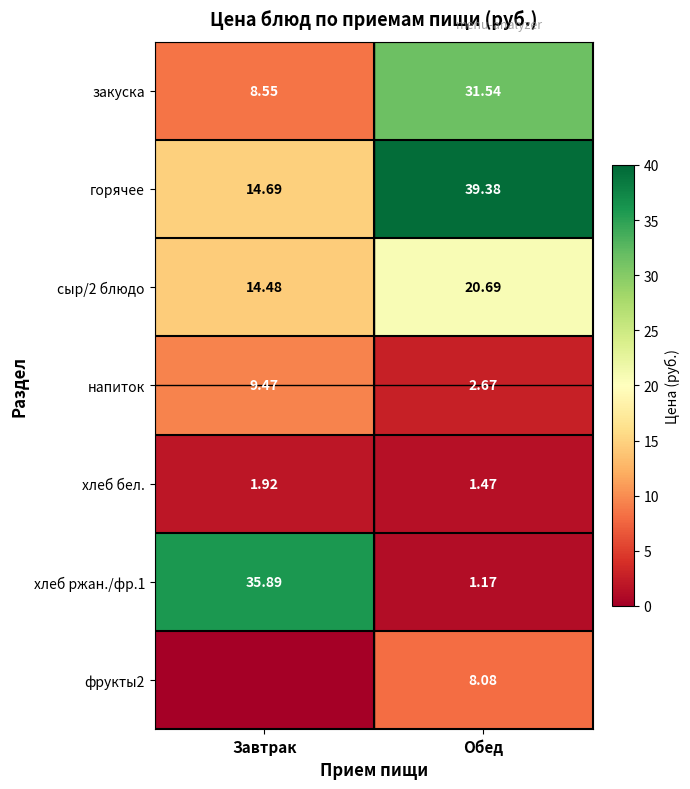

At which label does напиток first exceed 9?

Завтрак